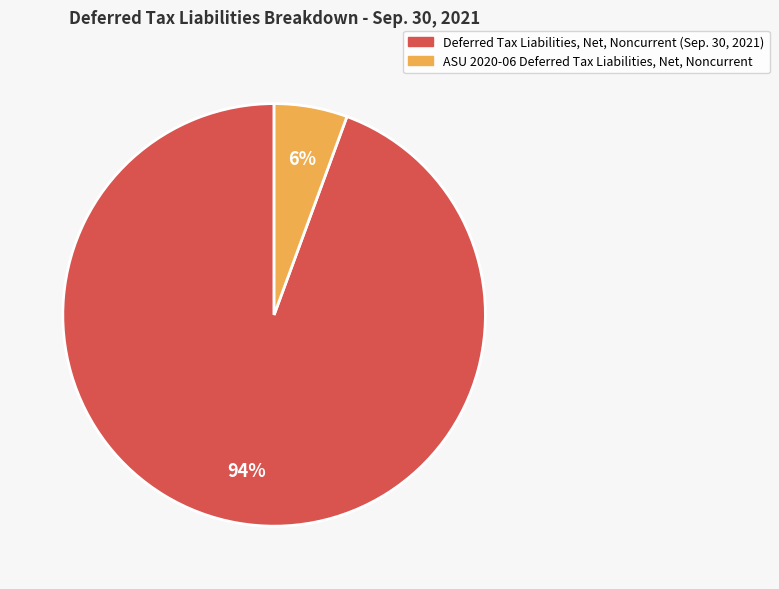

Is there a majority slice in this chart?

Yes